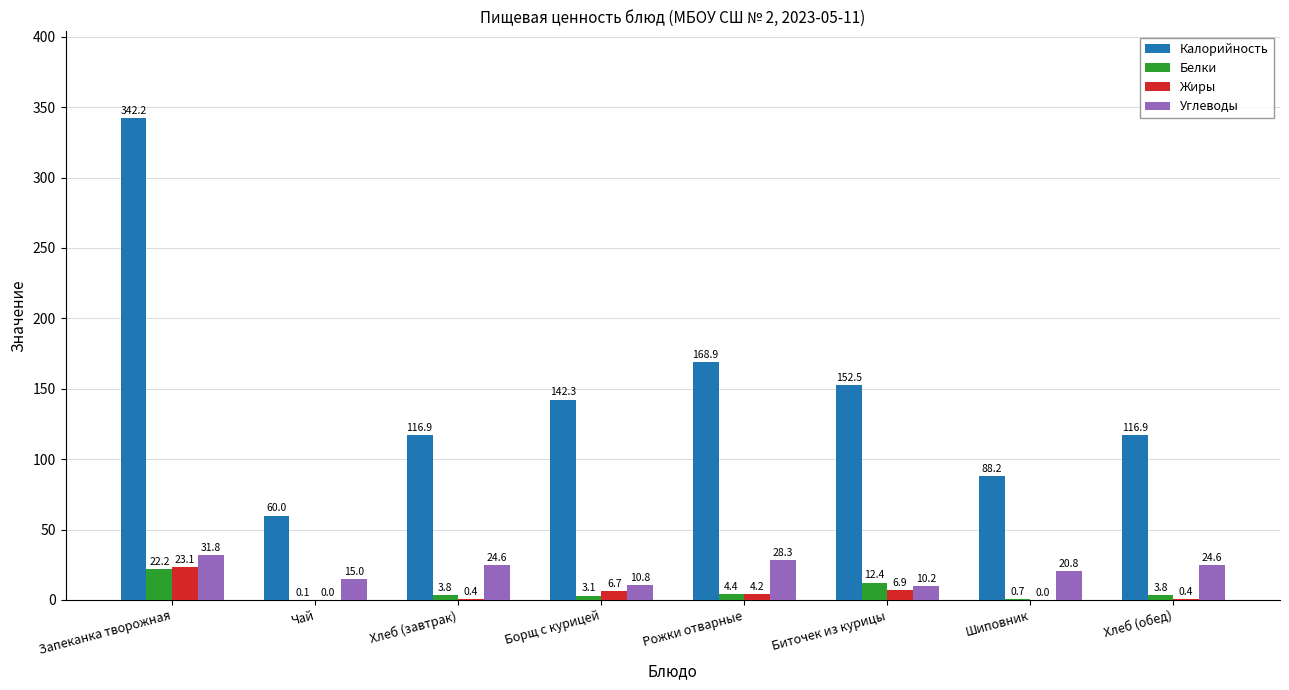

Which series has the largest total across all categories?

Калорийность